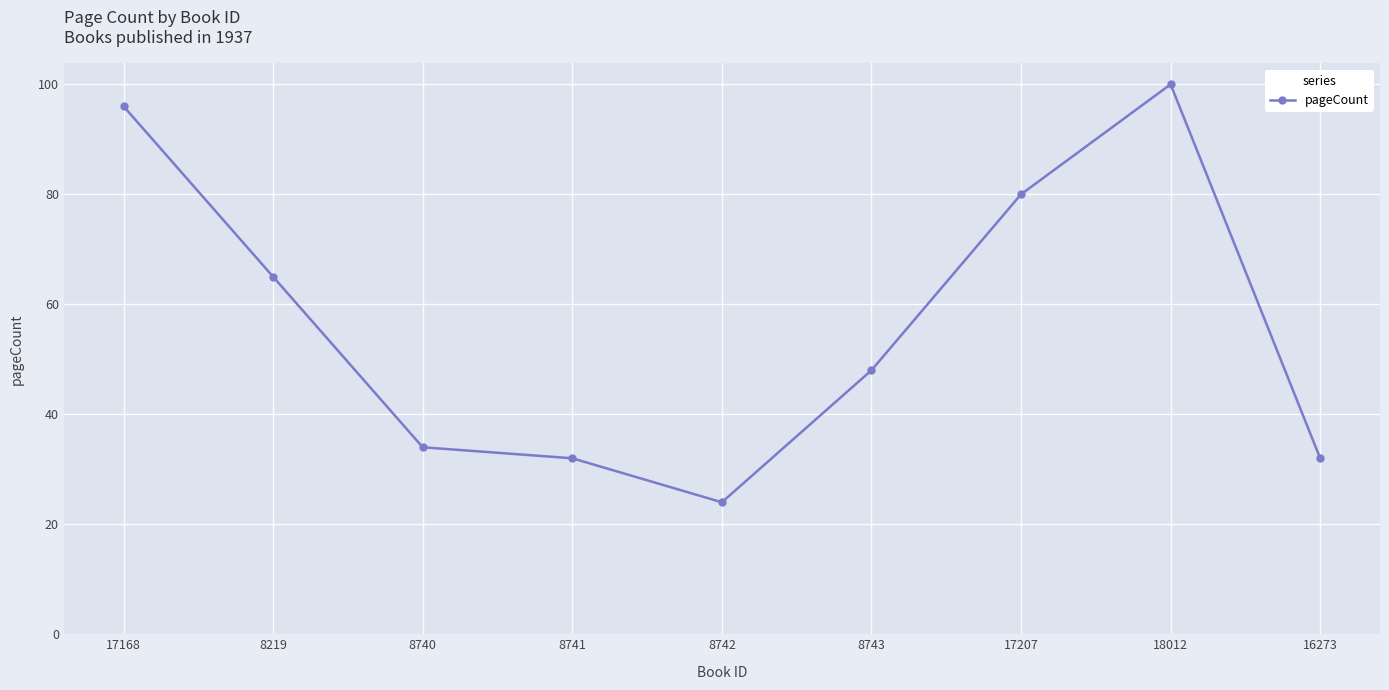

How many interior local valleys (lower than both neighbors) does the data have?

1